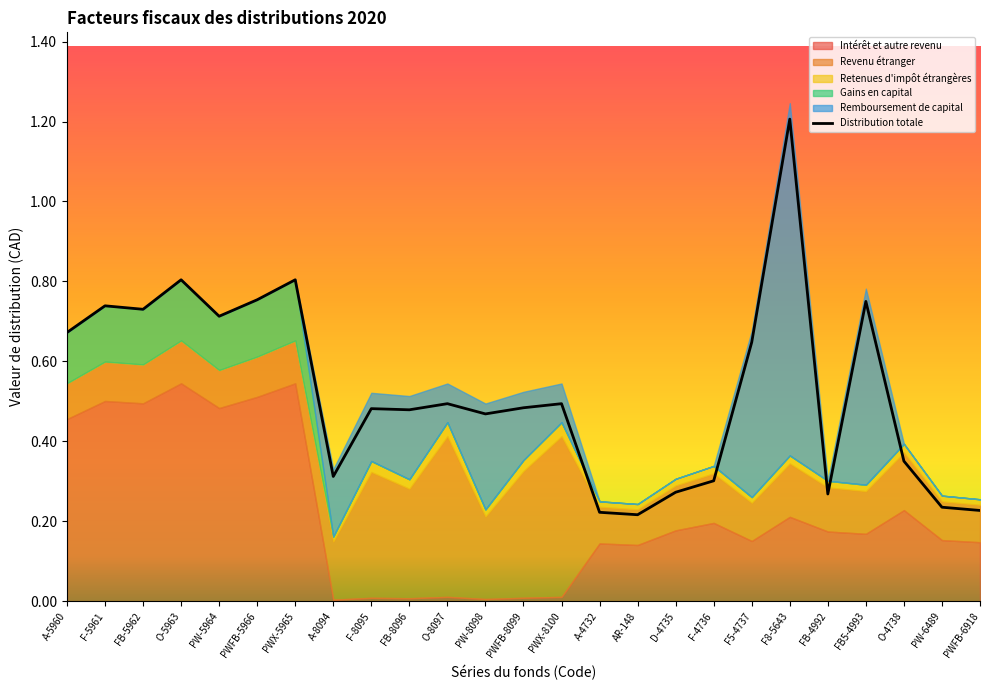

Does the chart display data point markers on the line(s)?

No